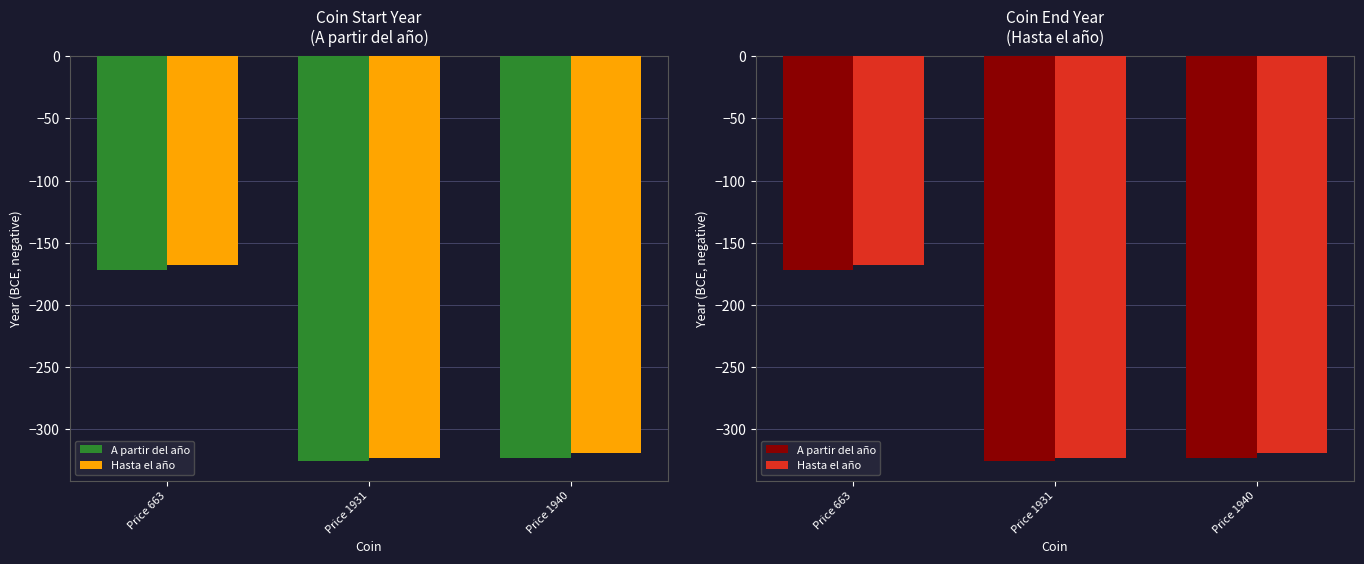

Between Price 1940 and Price 663, which is larger?

Price 663